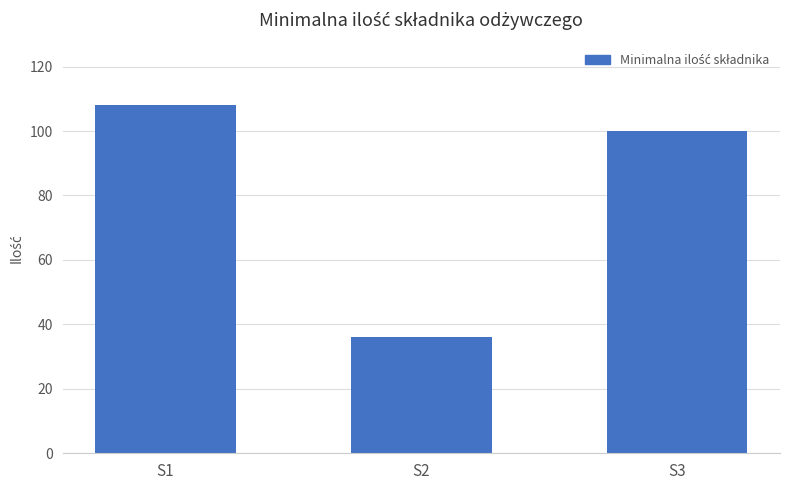

The chart shows a value of 165 at S3. True or false?

False